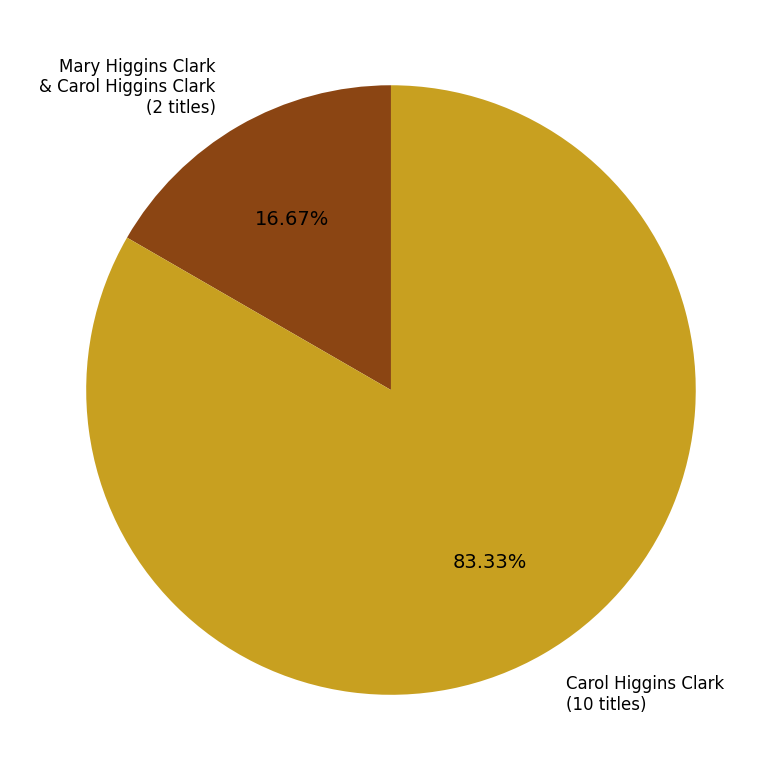

Is there any slice that represents more than half of the pie?

Yes